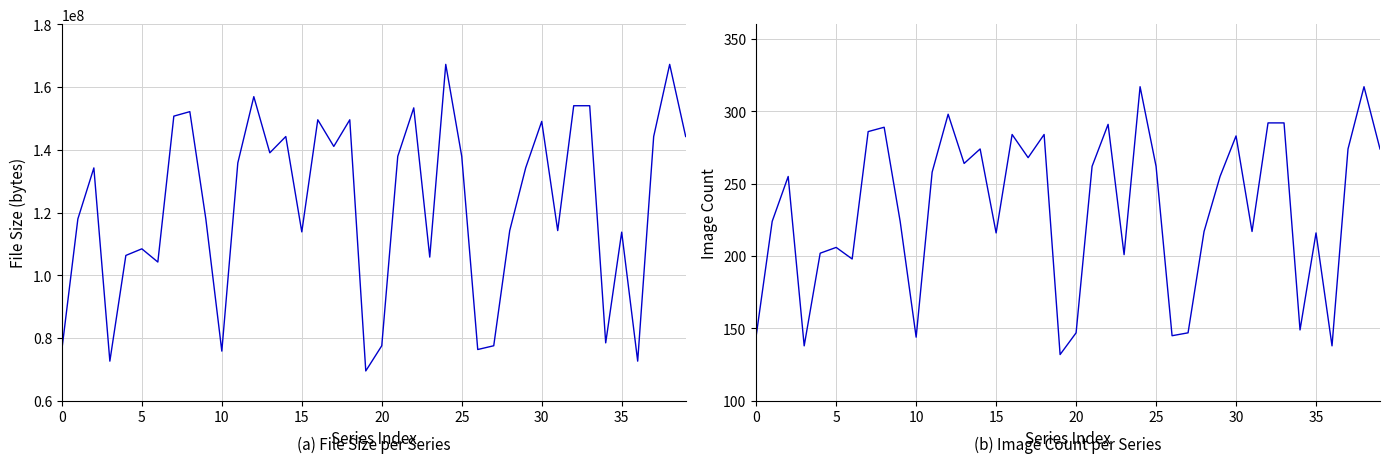

Is the value of Image Count at 0 greater than the value of File Size at 38?

No